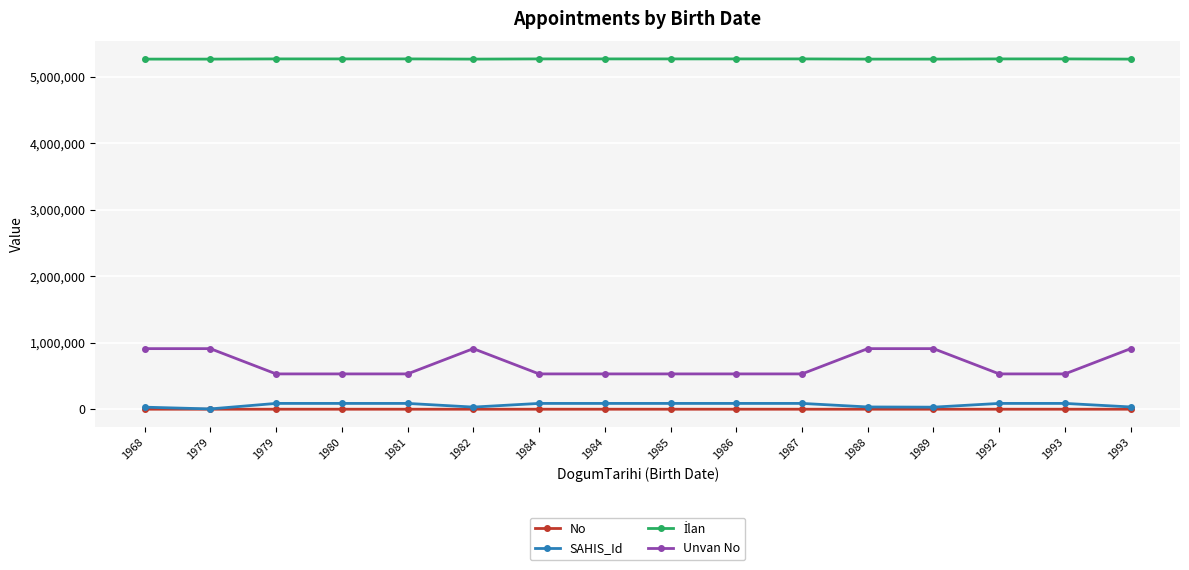

How many lines are shown in the chart?

4